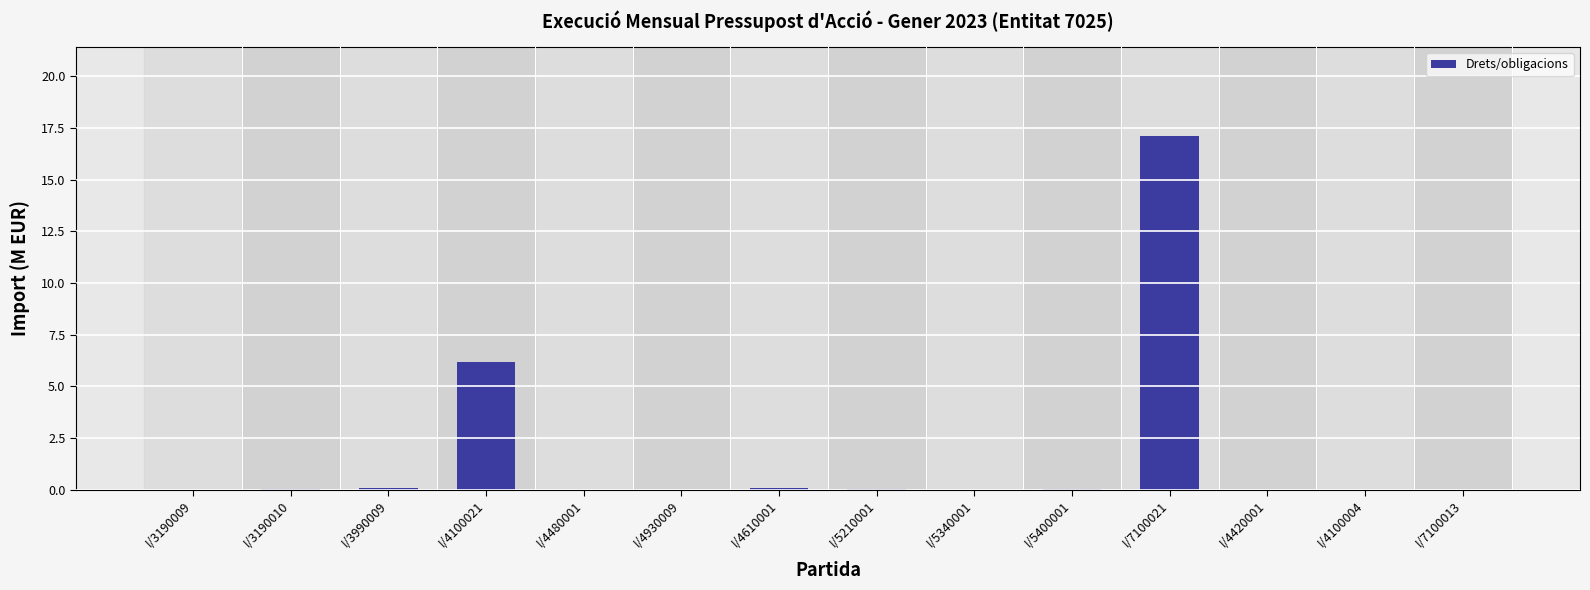

Which category has the highest value across all series?

I/7100021